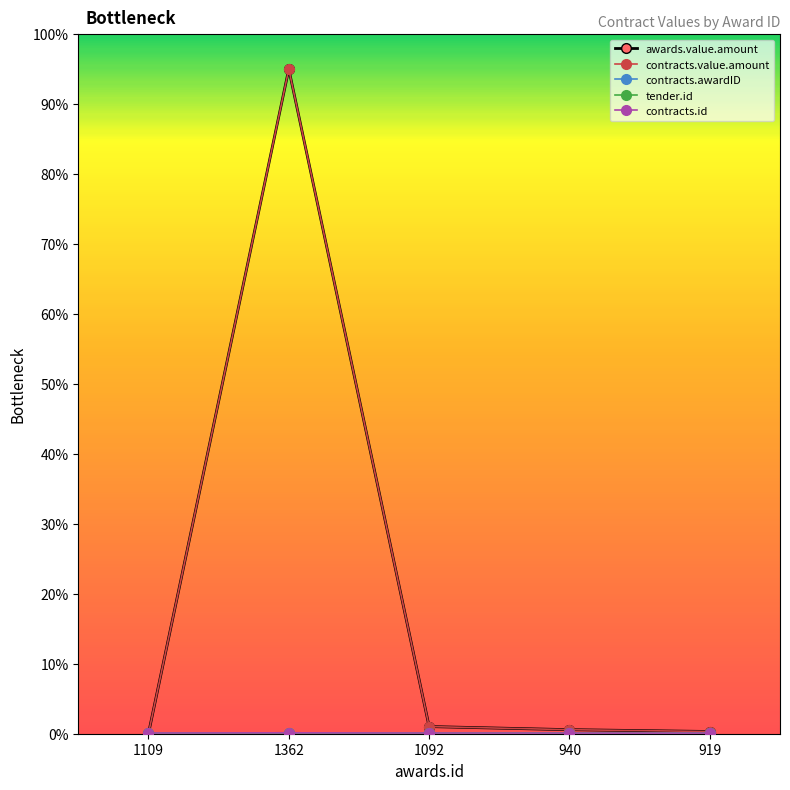

At 1109, list the series in order from largest to smallest.

contracts.awardID, tender.id, contracts.id, awards.value.amount, contracts.value.amount